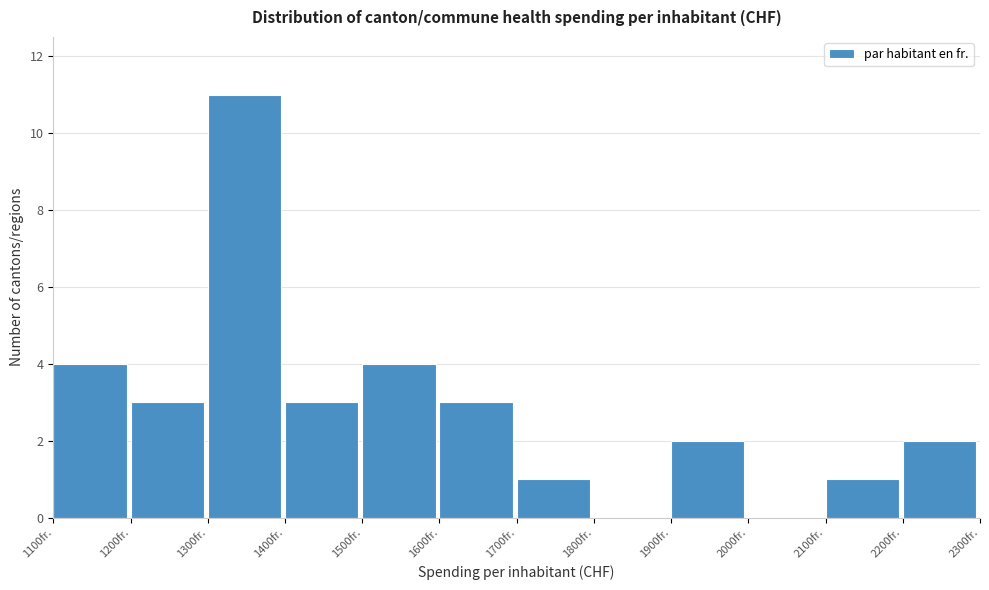

Over which range of the x-axis is the bar tallest?

1300 to 1400